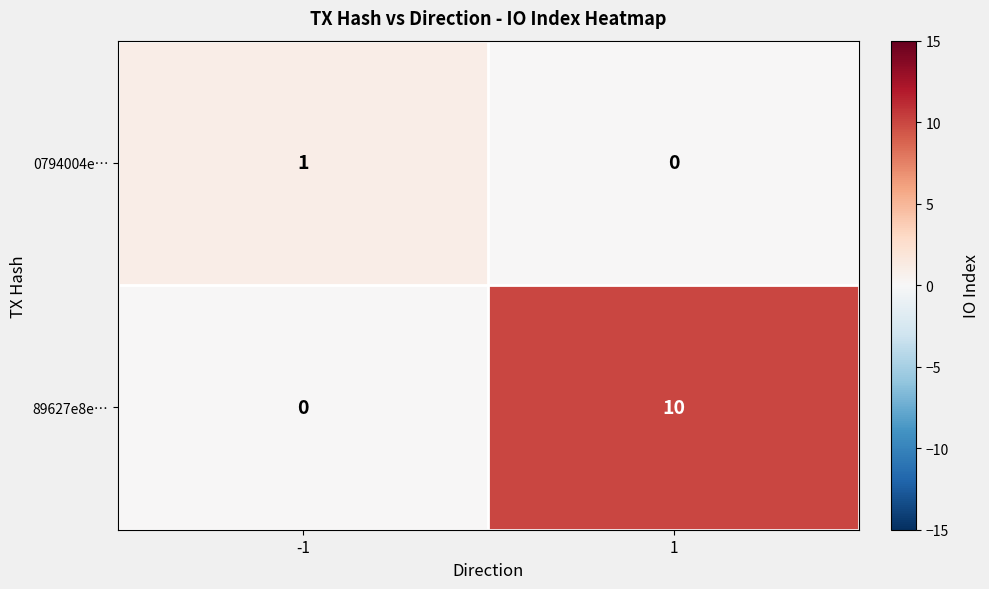

Reading right to left, list all the values displayed in this chart.

0794004e…: 0	1
89627e8e…: 10	0